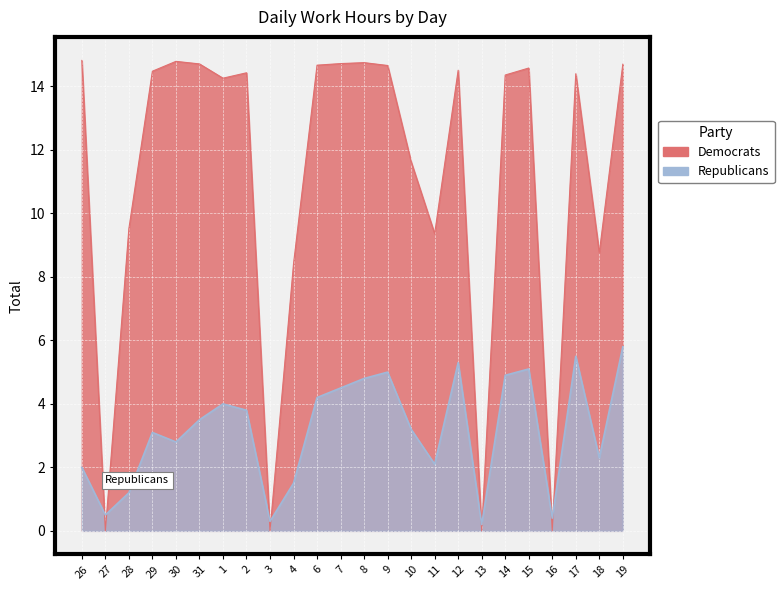

Rank the series at 10 from lowest to highest value.

Republicans, Democrats